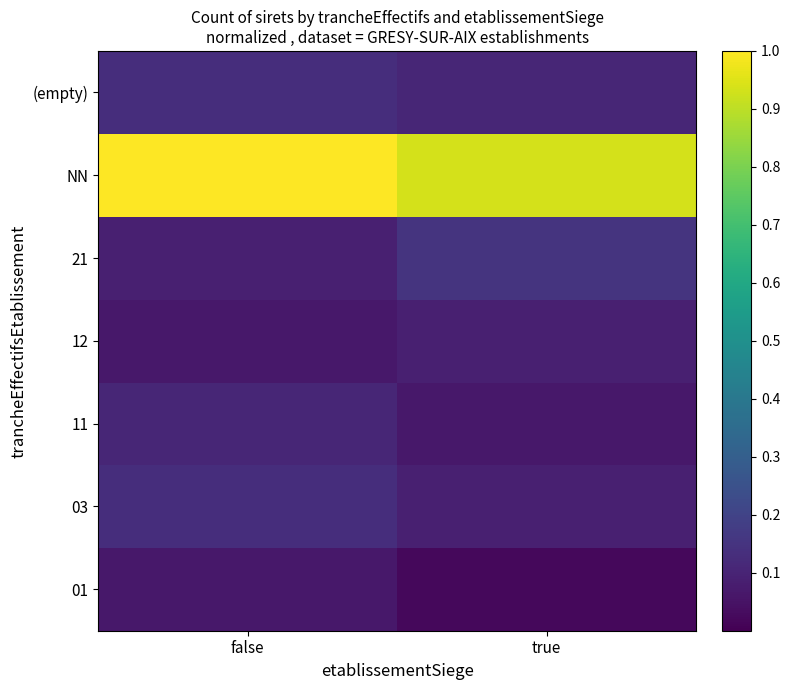

At true, list the series in order from largest to smallest.

NN, 21, (empty), 03, 12, 11, 01